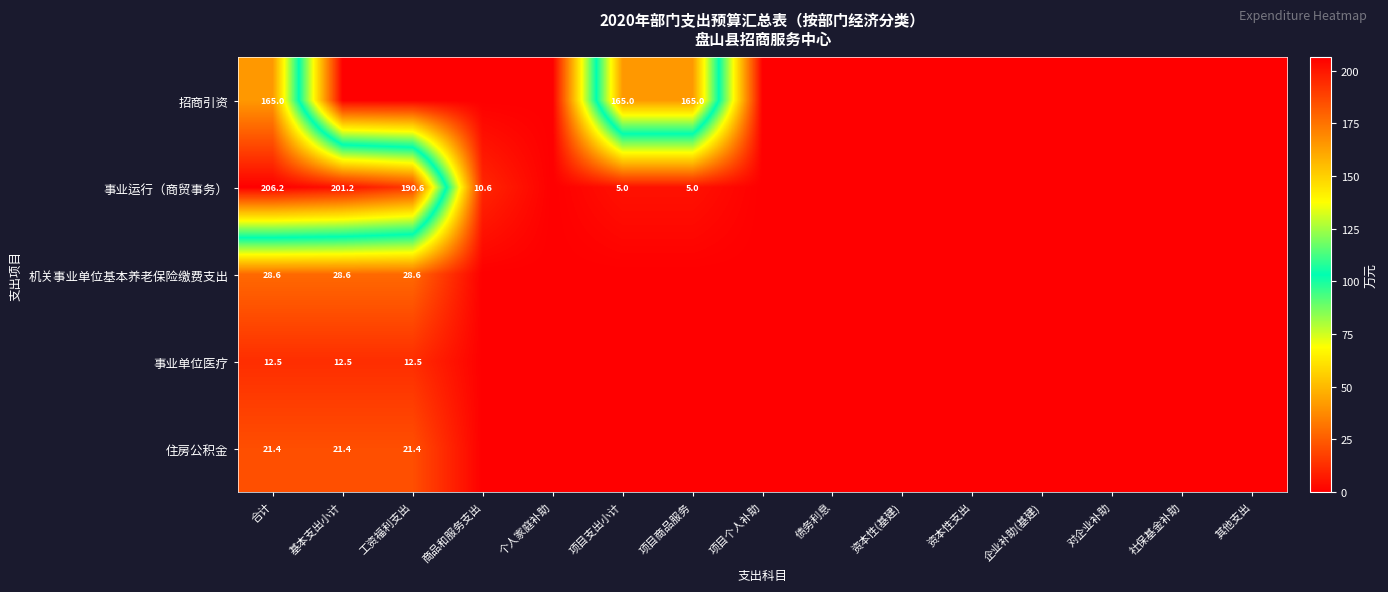

Rank the series at 合计 from lowest to highest value.

事业单位医疗, 住房公积金, 机关事业单位基本养老保险缴费支出, 招商引资, 事业运行（商贸事务）